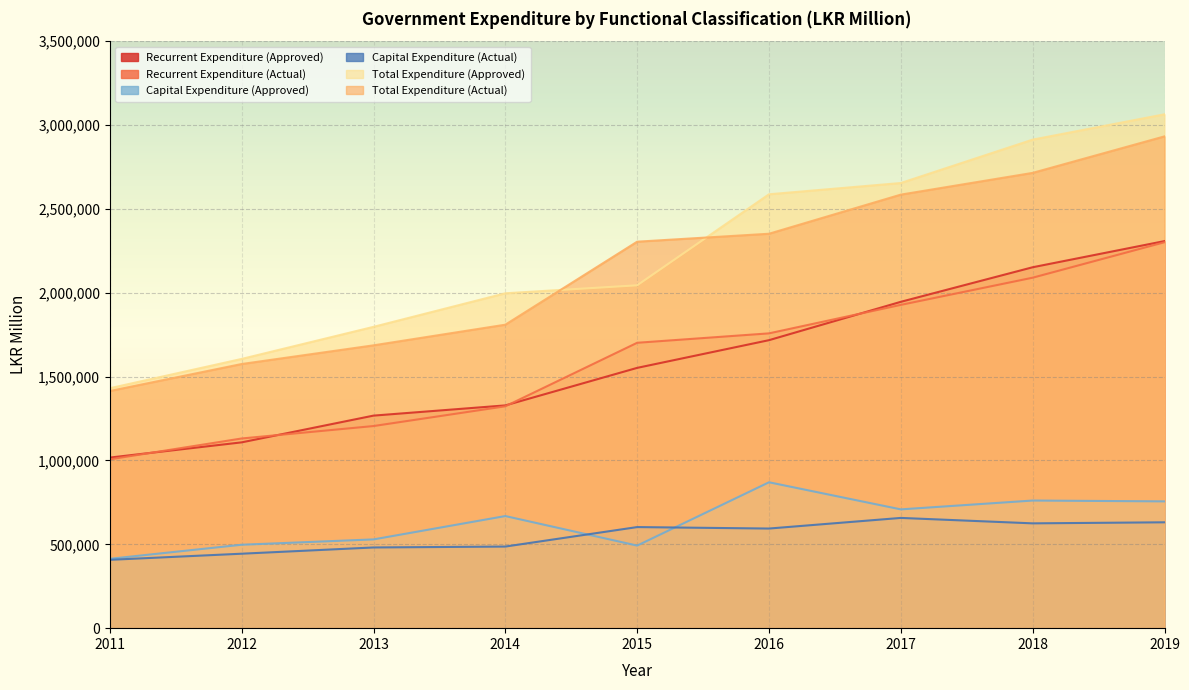

Which series has the largest total across all categories?

Total Expenditure (Approved)